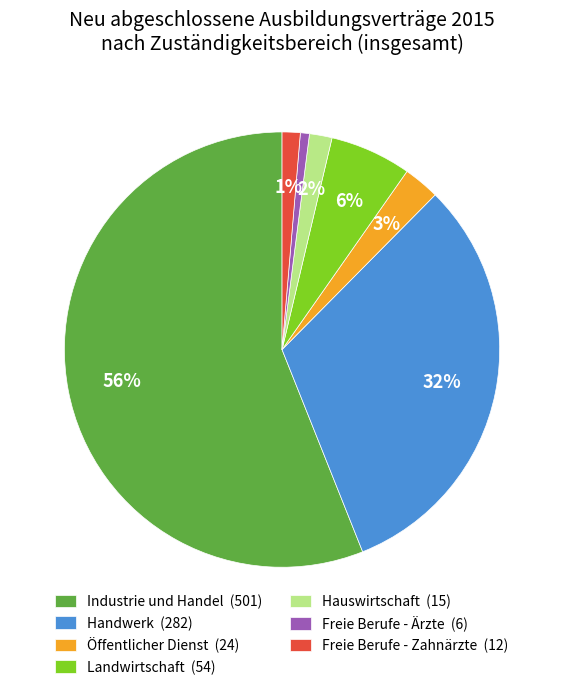

The Öffentlicher Dienst slice represents 10% of the pie. True or false?

False